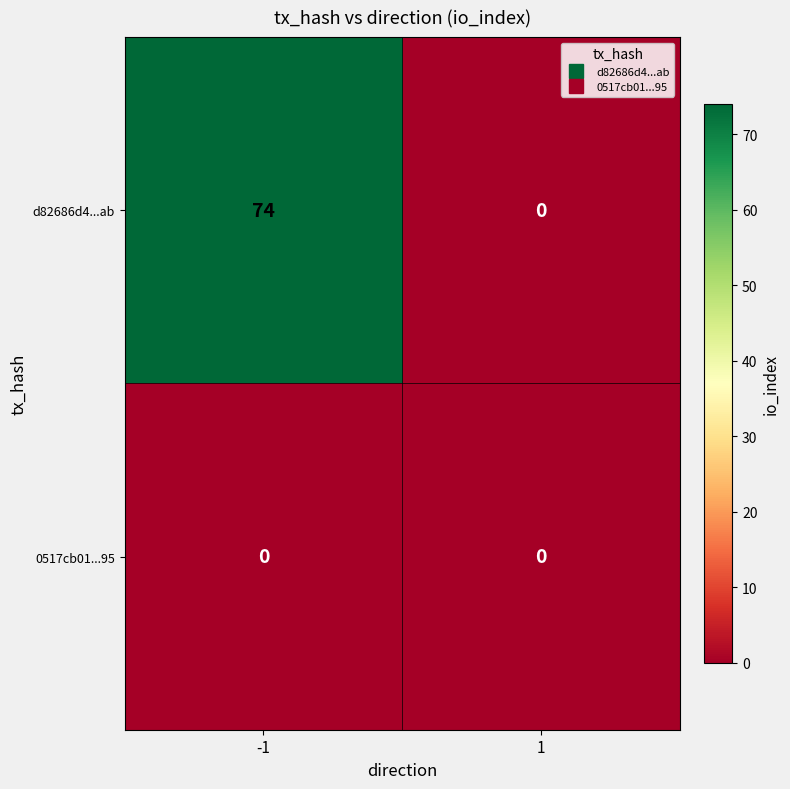

Rank the series by their maximum value, from lowest to highest.

0517cb01...95, d82686d4...ab